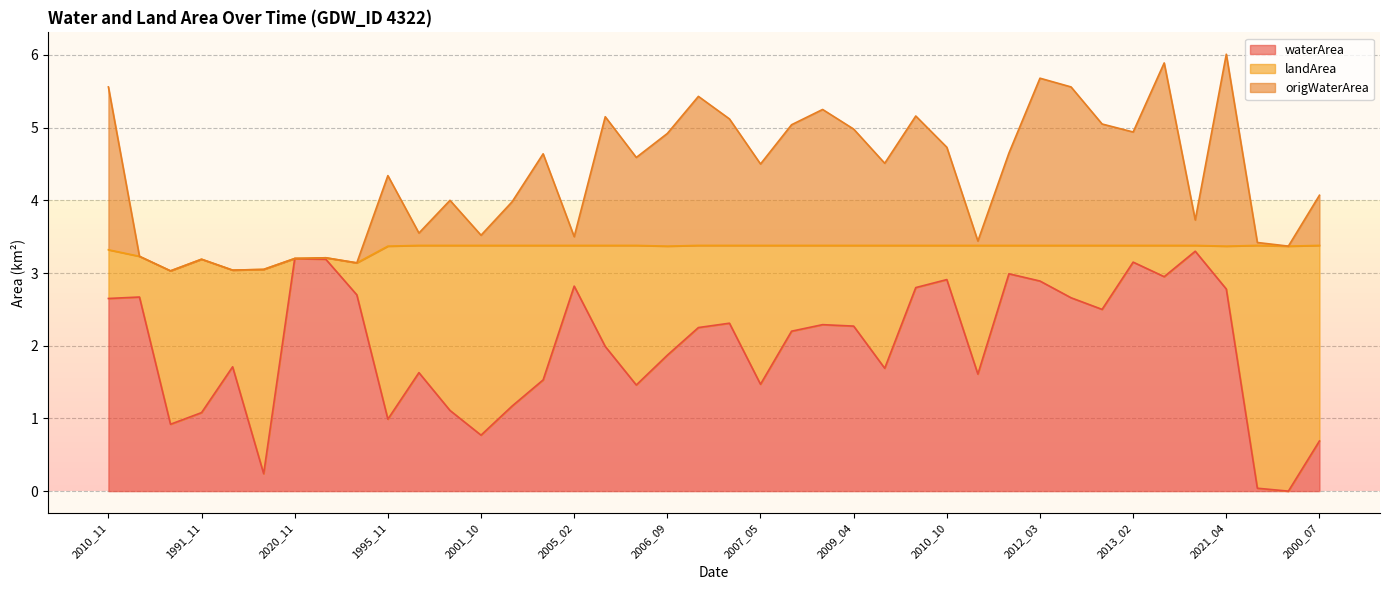

True or false: origWaterArea and waterArea cross at least once.

False